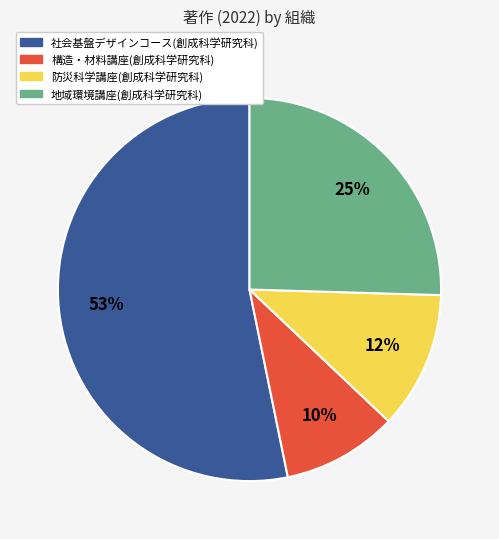

Is the sum of 防災科学講座(創成科学研究科) and 地域環境講座(創成科学研究科) greater than half?

No